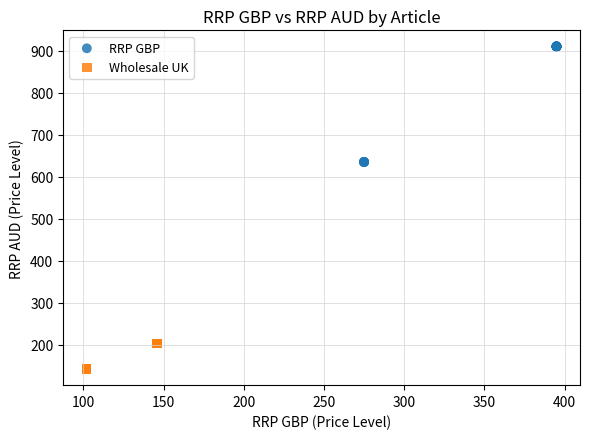

Which series contains the highest Y value?

RRP GBP